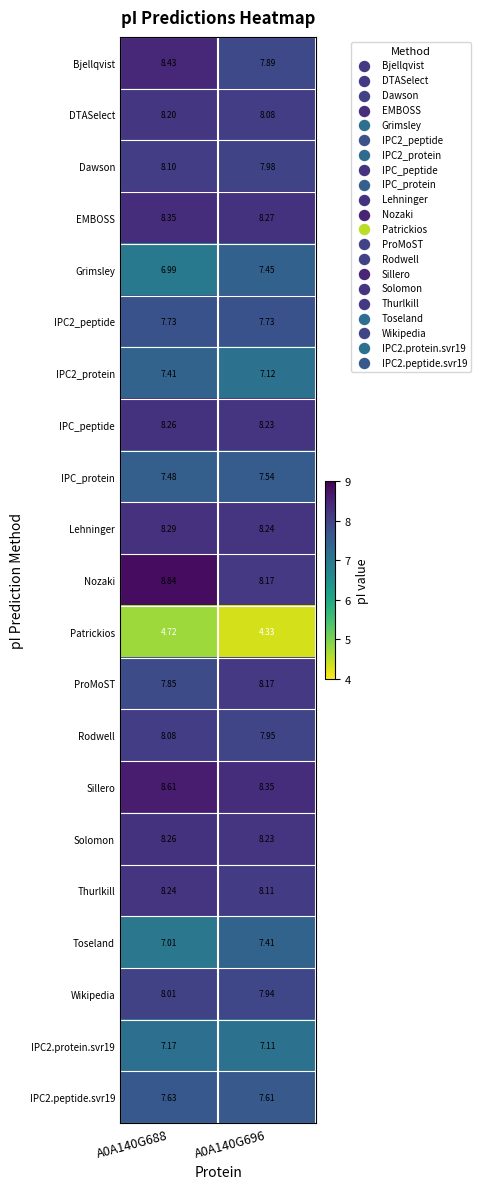

Which series has the largest range (max minus min)?

Nozaki